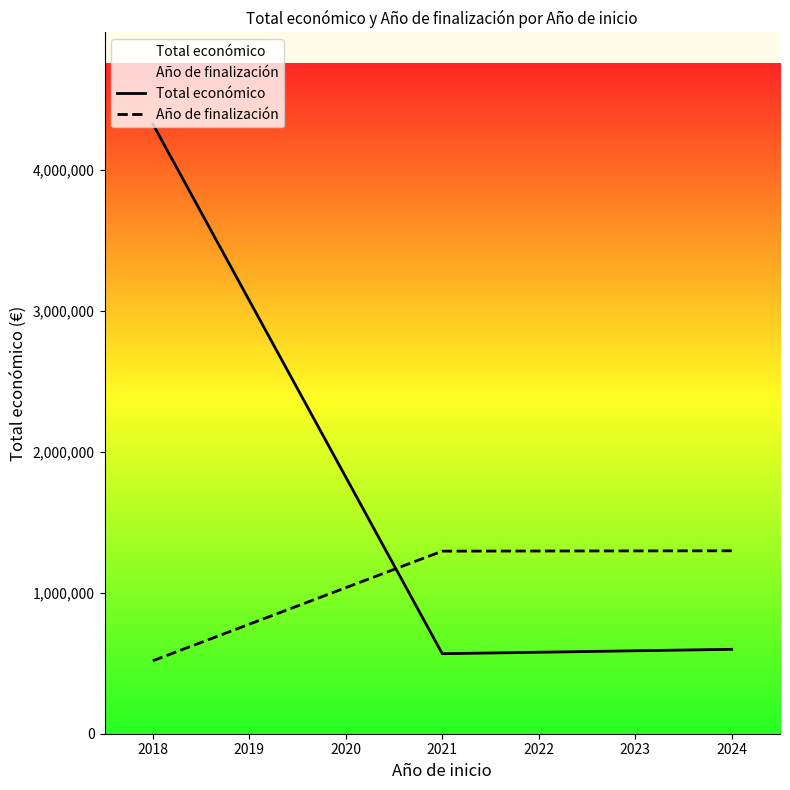

What is the value of the Año de finalización point at the 2nd from the left?

1295990.5